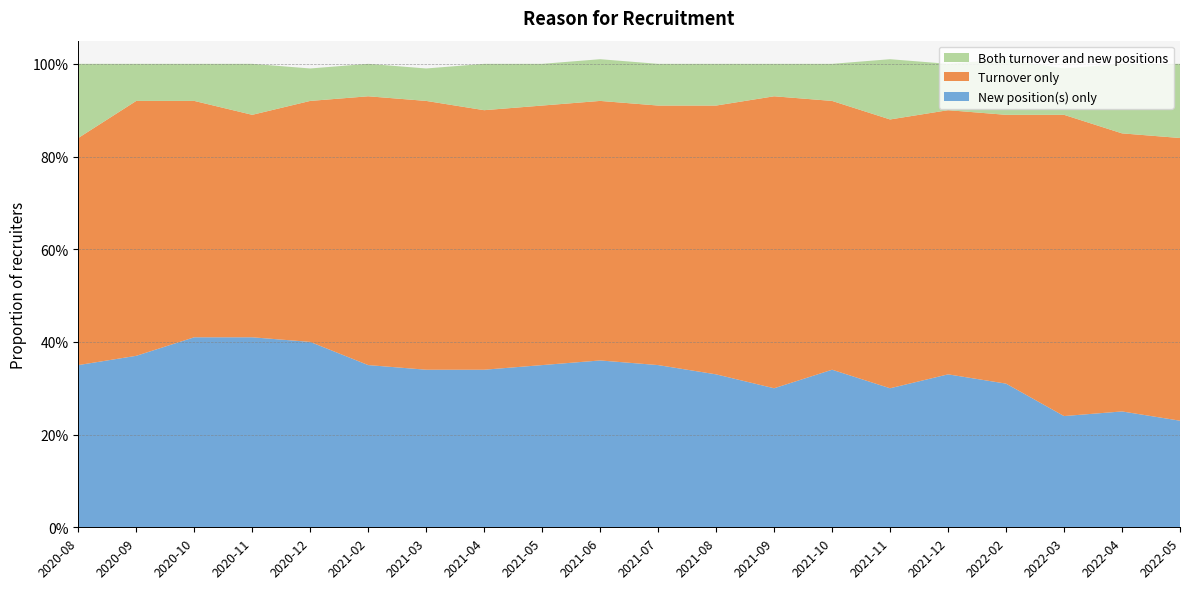

Reading left to right, list all the values displayed in this chart.

New position(s) only: 2020-08=0.3	2020-09=0.4	2020-10=0.4	2020-11=0.4	2020-12=0.4	2021-02=0.3	2021-03=0.3	2021-04=0.3	2021-05=0.3	2021-06=0.4	2021-07=0.3	2021-08=0.3	2021-09=0.3	2021-10=0.3	2021-11=0.3	2021-12=0.3	2022-02=0.3	2022-03=0.2	2022-04=0.2	2022-05=0.2
Turnover only: 2020-08=0.5	2020-09=0.6	2020-10=0.5	2020-11=0.5	2020-12=0.5	2021-02=0.6	2021-03=0.6	2021-04=0.6	2021-05=0.6	2021-06=0.6	2021-07=0.6	2021-08=0.6	2021-09=0.6	2021-10=0.6	2021-11=0.6	2021-12=0.6	2022-02=0.6	2022-03=0.7	2022-04=0.6	2022-05=0.6
Both turnover and new positions: 2020-08=0.2	2020-09=0.1	2020-10=0.1	2020-11=0.1	2020-12=0.1	2021-02=0.1	2021-03=0.1	2021-04=0.1	2021-05=0.1	2021-06=0.1	2021-07=0.1	2021-08=0.1	2021-09=0.1	2021-10=0.1	2021-11=0.1	2021-12=0.1	2022-02=0.1	2022-03=0.1	2022-04=0.1	2022-05=0.2